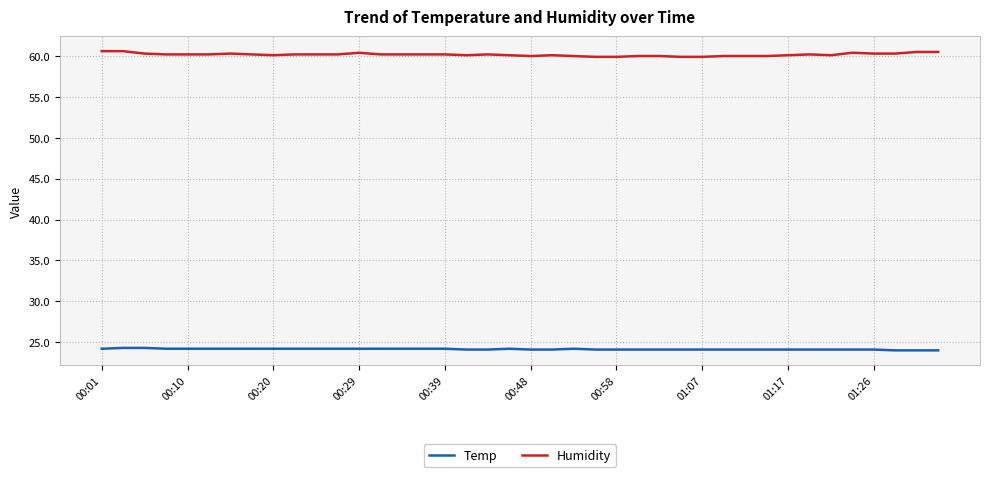

List the series in order of their peak value, lowest first.

Temp, Humidity